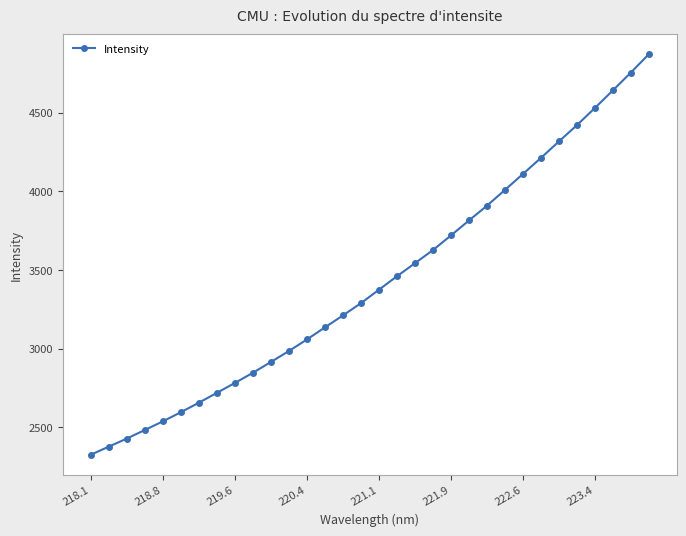

What is the difference between the maximum and minimum values?

2547.2